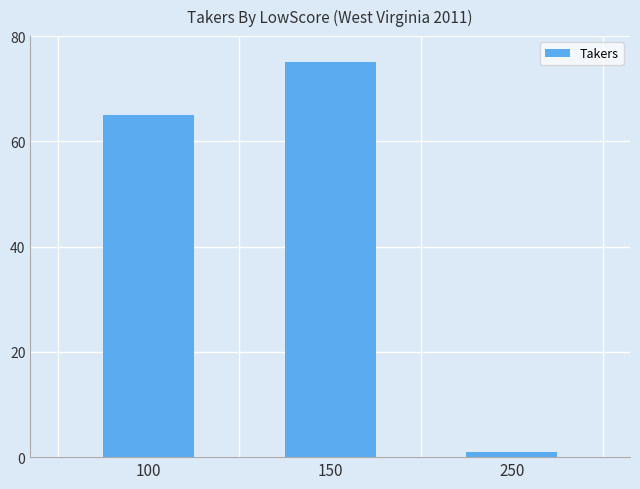

How many distinct data groups are displayed?

1